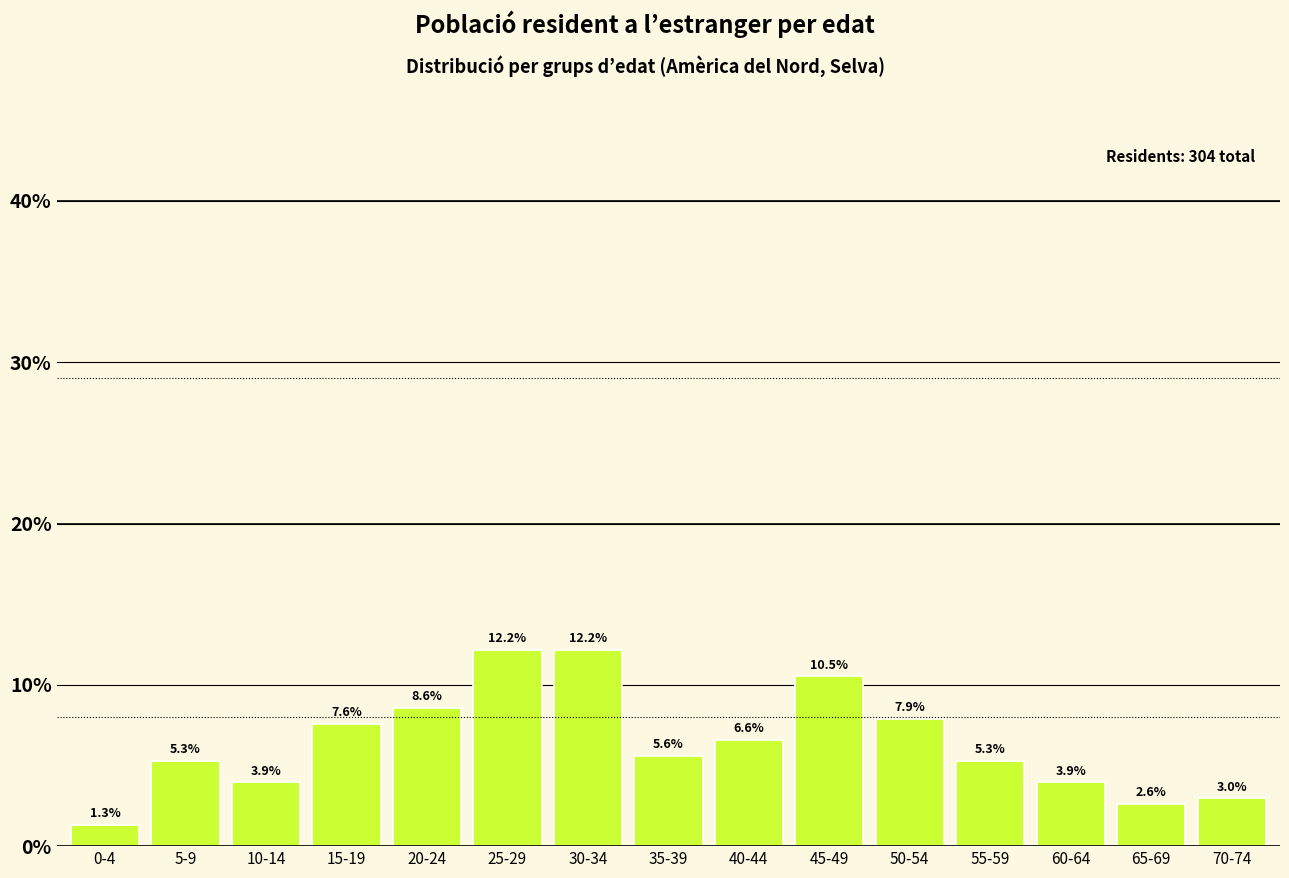

Reading right to left, list all the values displayed in this chart.

3.0	2.6	3.9	5.3	7.9	10.5	6.6	5.6	12.2	12.2	8.6	7.6	3.9	5.3	1.3